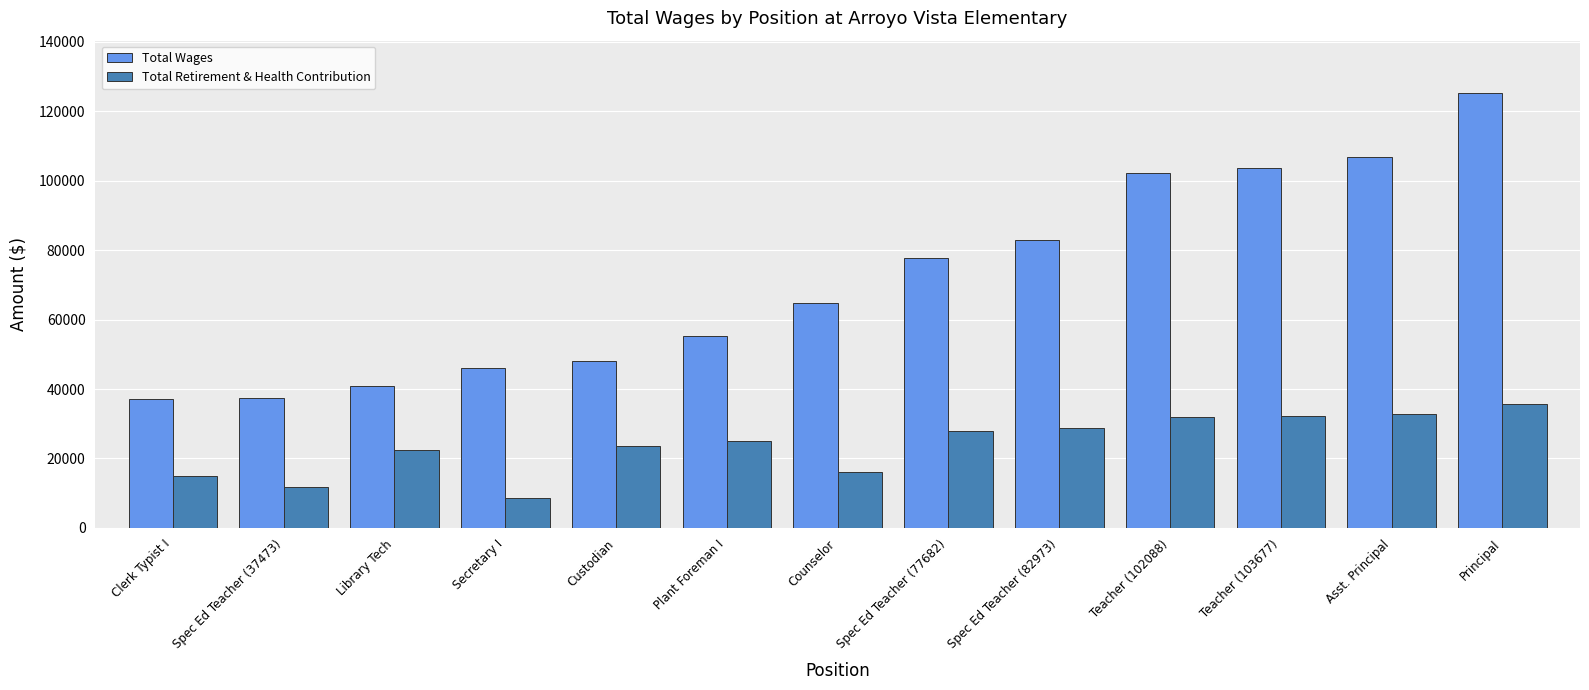

Does the chart contain stacked bars?

No